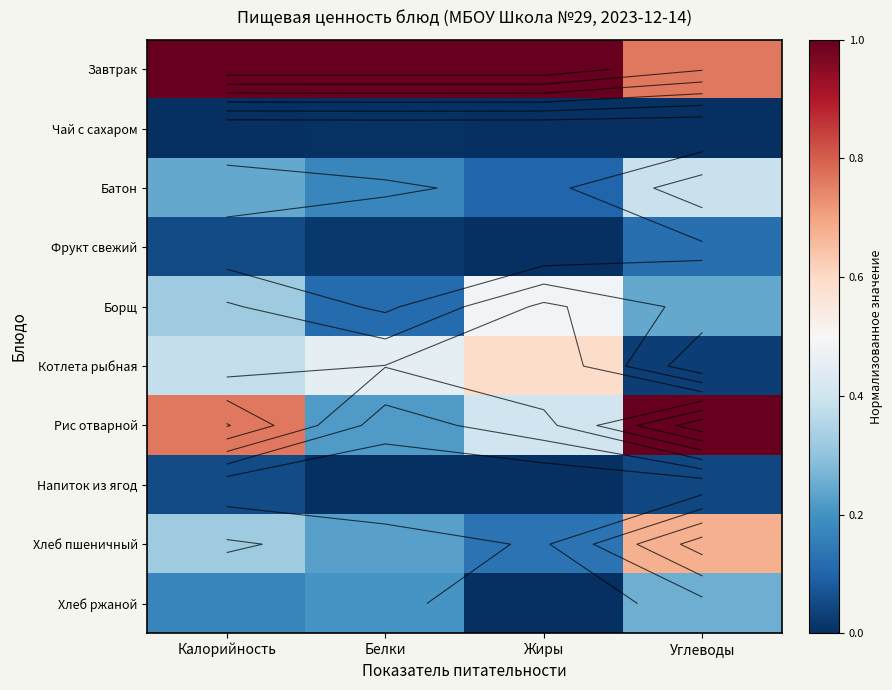

The value of Рис отварной at Углеводы is 1.0. True or false?

True